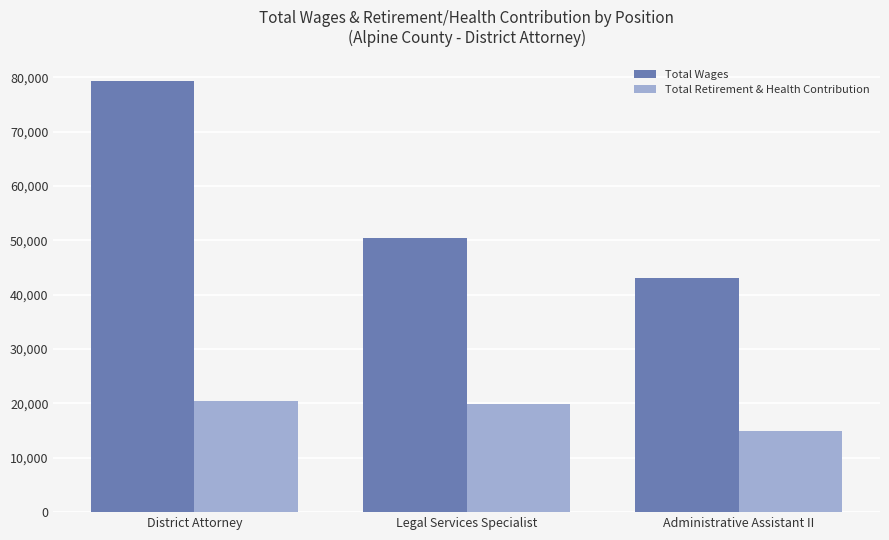

What is the difference between the maximum and minimum values in the Total Wages series?

36307